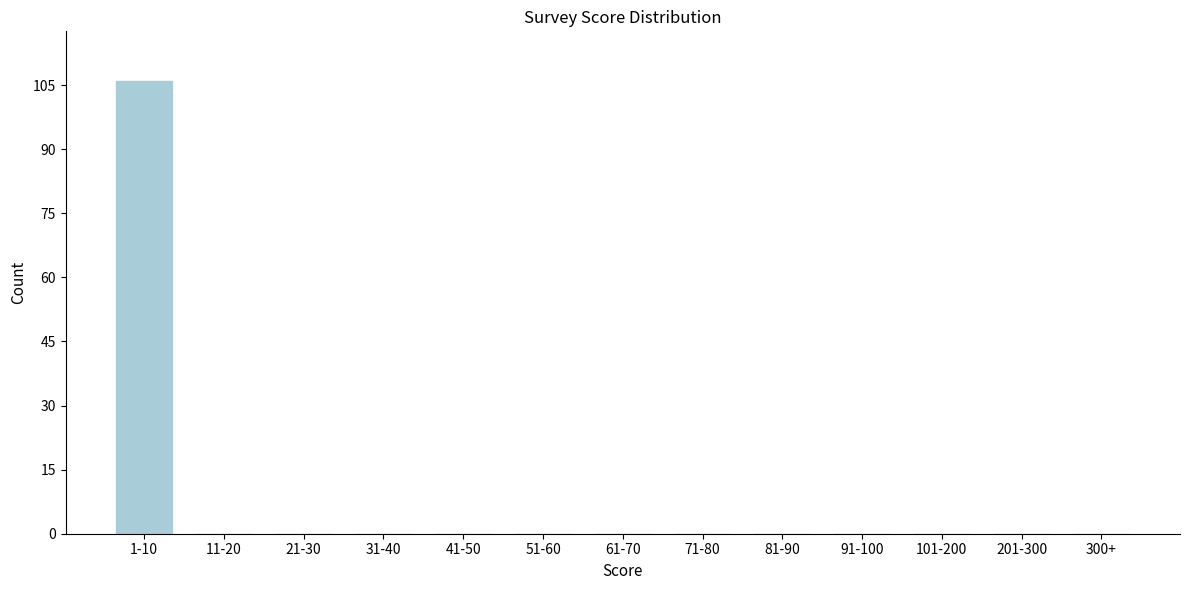

Reading left to right, what are all the values shown in this chart?

1-10=106	11-20=0	21-30=0	31-40=0	41-50=0	51-60=0	61-70=0	71-80=0	81-90=0	91-100=0	101-200=0	201-300=0	300+=0